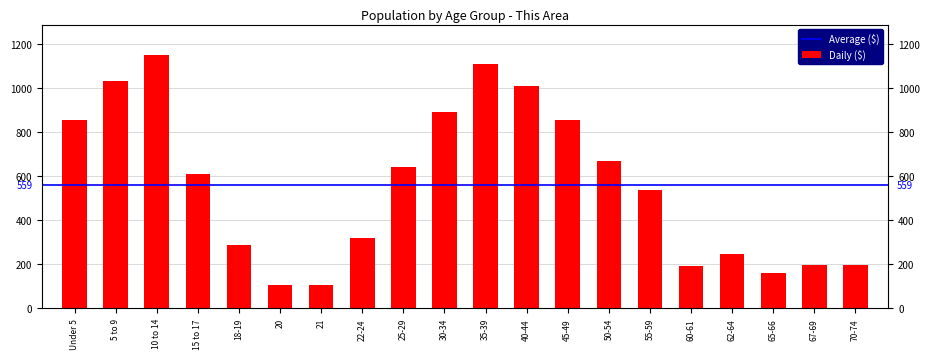

The value at 30-34 is 892. True or false?

True